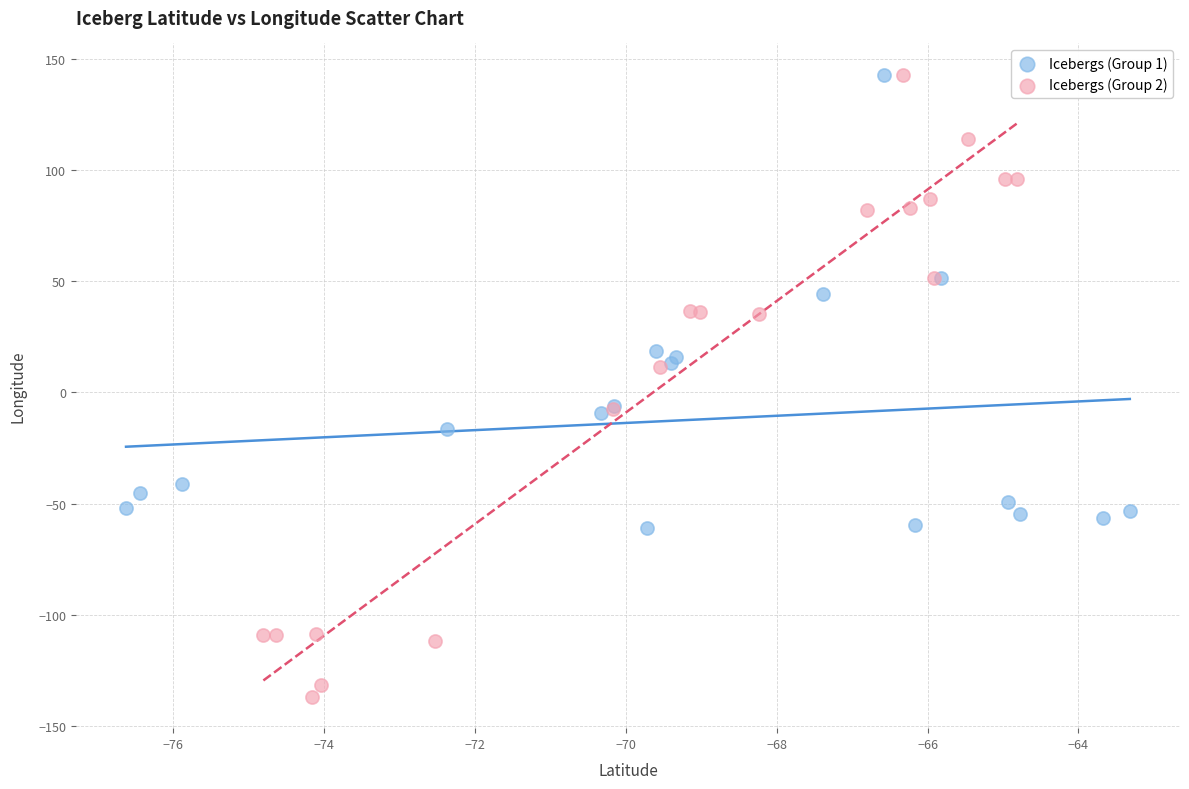

Which series contains the lowest Y value?

Icebergs (Group 2)